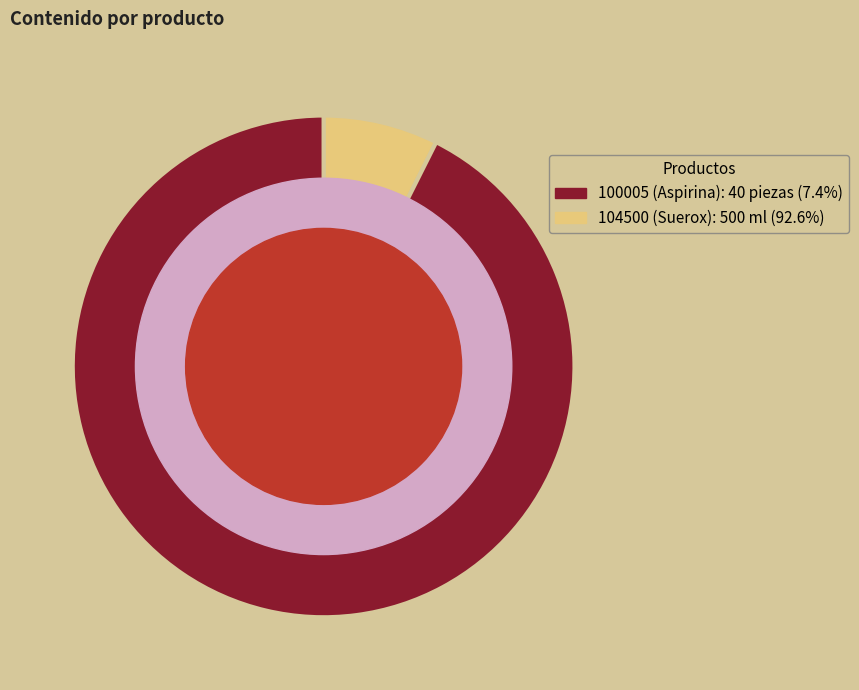

Does 100005 (Aspirina) account for over 50% of the chart?

No